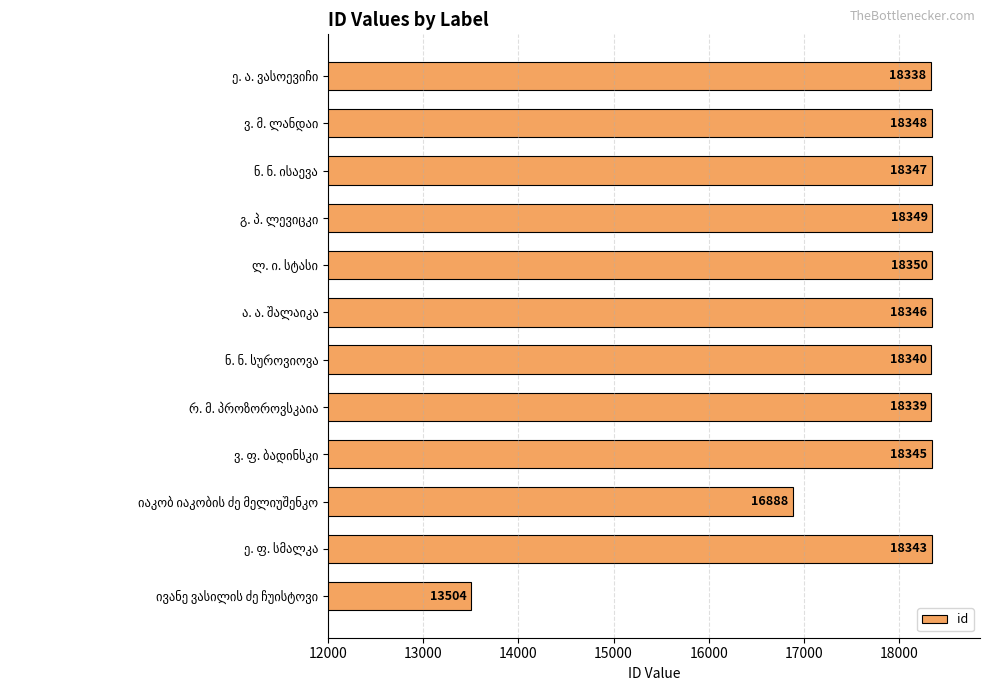

What is the value of the 12th bar from the top?

13504